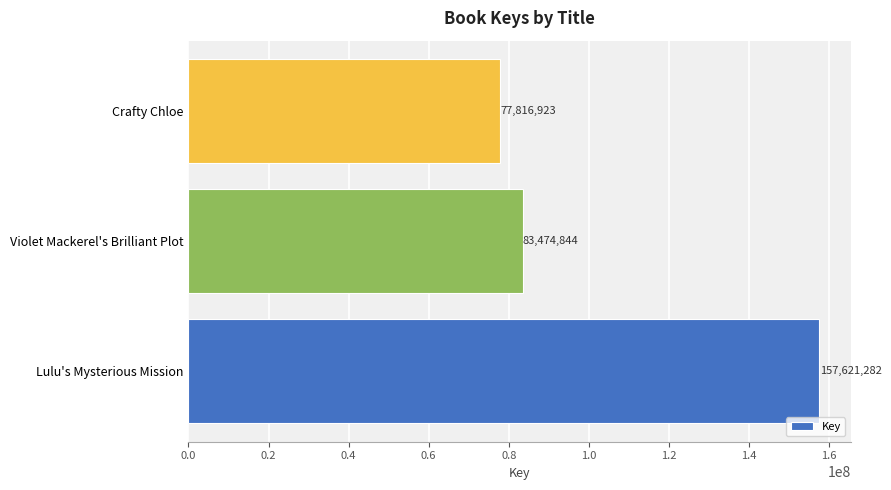

Rank the categories by value from highest to lowest.

Lulu's Mysterious Mission, Violet Mackerel's Brilliant Plot, Crafty Chloe